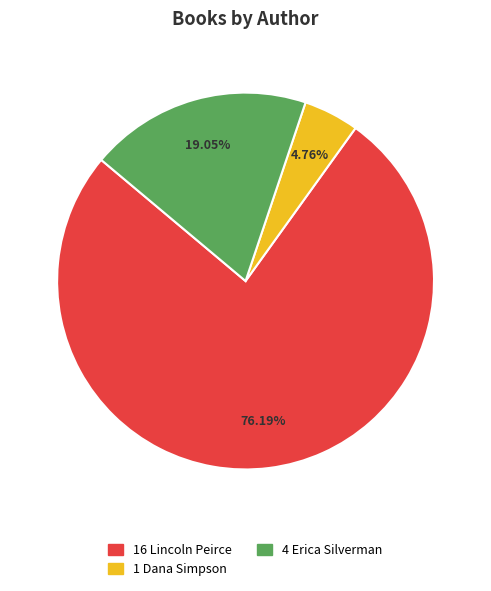

Is there any slice that represents more than half of the pie?

Yes